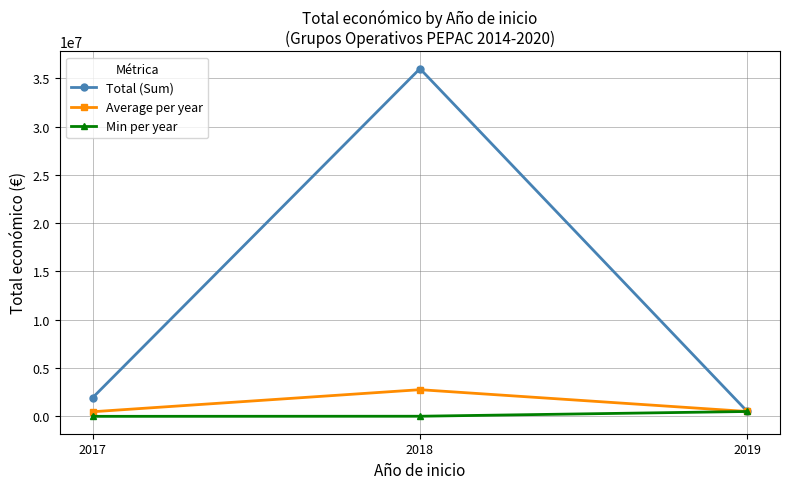

Is it true that Average per year equals 2768662.8 at 2018?

True